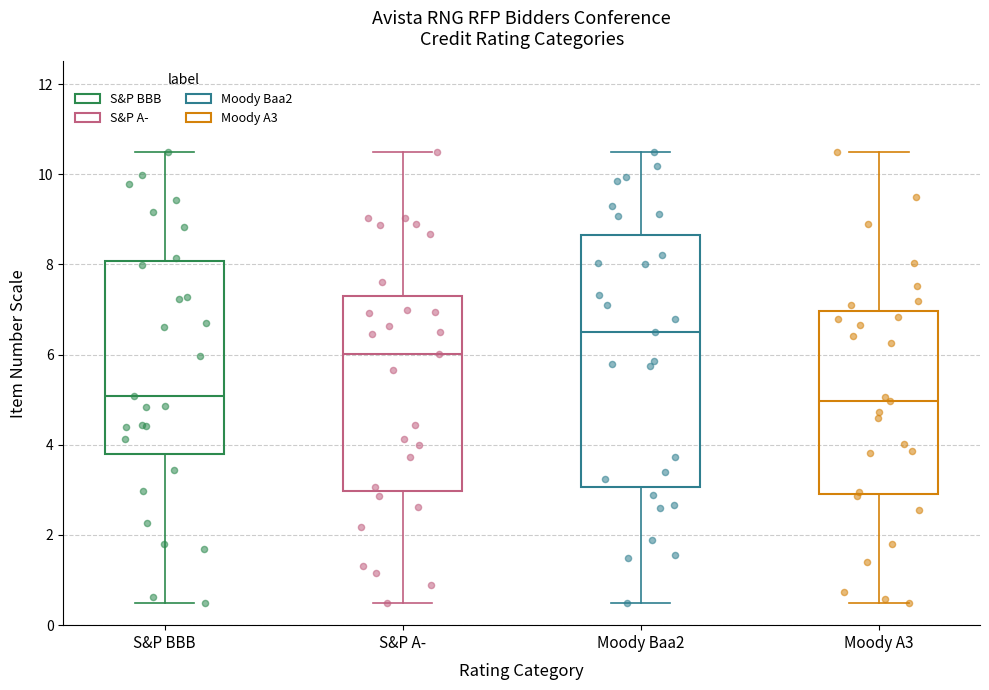

Comparing the boxes themselves (not the whiskers), which one is the tallest?

Moody Baa2